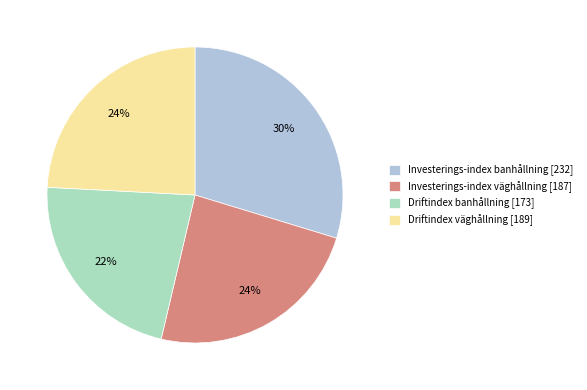

Does any single category account for the majority?

No